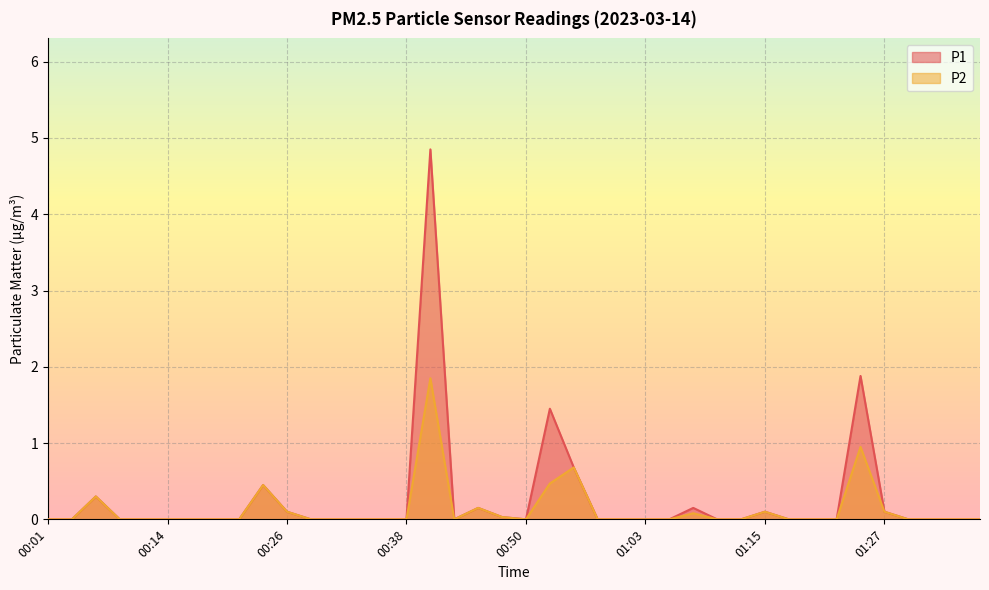

Reading left to right, what are all the values shown in this chart?

P1: 0.0	0.0	0.3	0.0	0.0	0.0	0.0	0.0	0.0	0.5	0.1	0.0	0.0	0.0	0.0	0.0	4.8	0.0	0.1	0.0	0.0	1.4	0.7	0.0	0.0	0.0	0.0	0.1	0.0	0.0	0.1	0.0	0.0	0.0	1.9	0.1	0.0	0.0	0.0	0.0
P2: 0.0	0.0	0.3	0.0	0.0	0.0	0.0	0.0	0.0	0.5	0.1	0.0	0.0	0.0	0.0	0.0	1.9	0.0	0.1	0.0	0.0	0.5	0.7	0.0	0.0	0.0	0.0	0.1	0.0	0.0	0.1	0.0	0.0	0.0	0.9	0.1	0.0	0.0	0.0	0.0